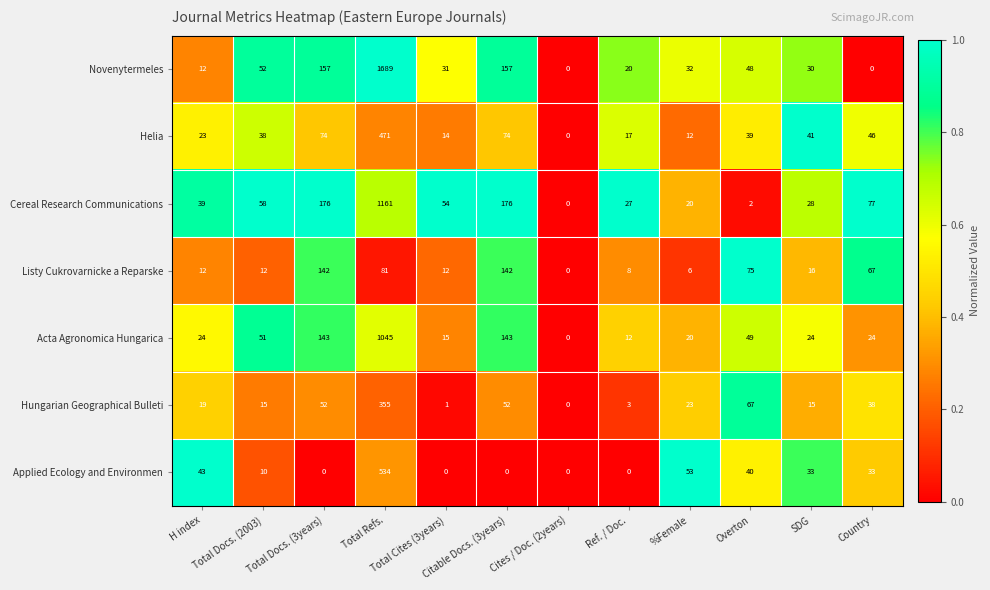

Which series has the largest range (max minus min)?

Novenytermeles